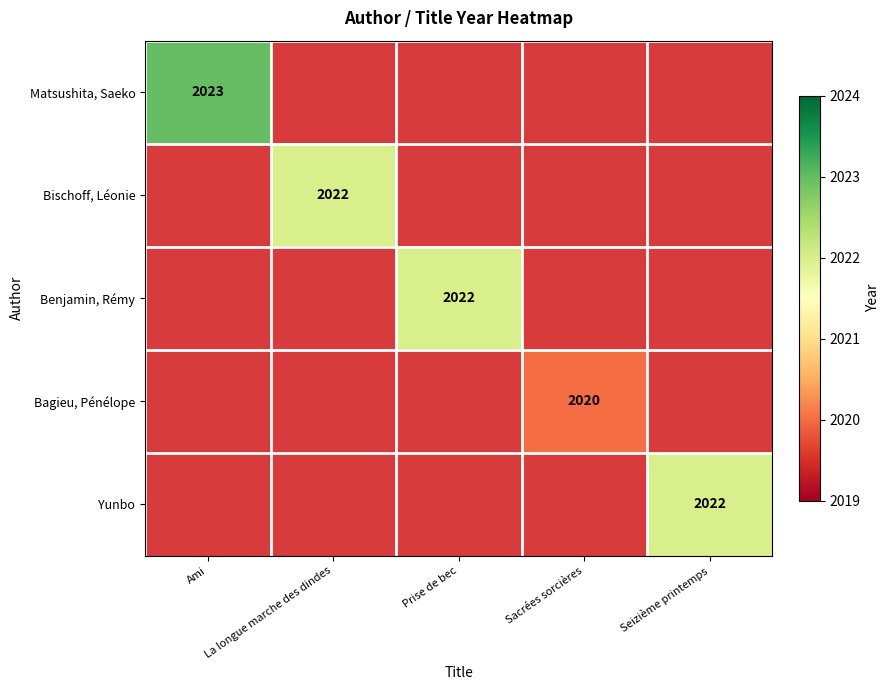

What value does the Yunbo series have at Seizième printemps, to the nearest 100?

2000